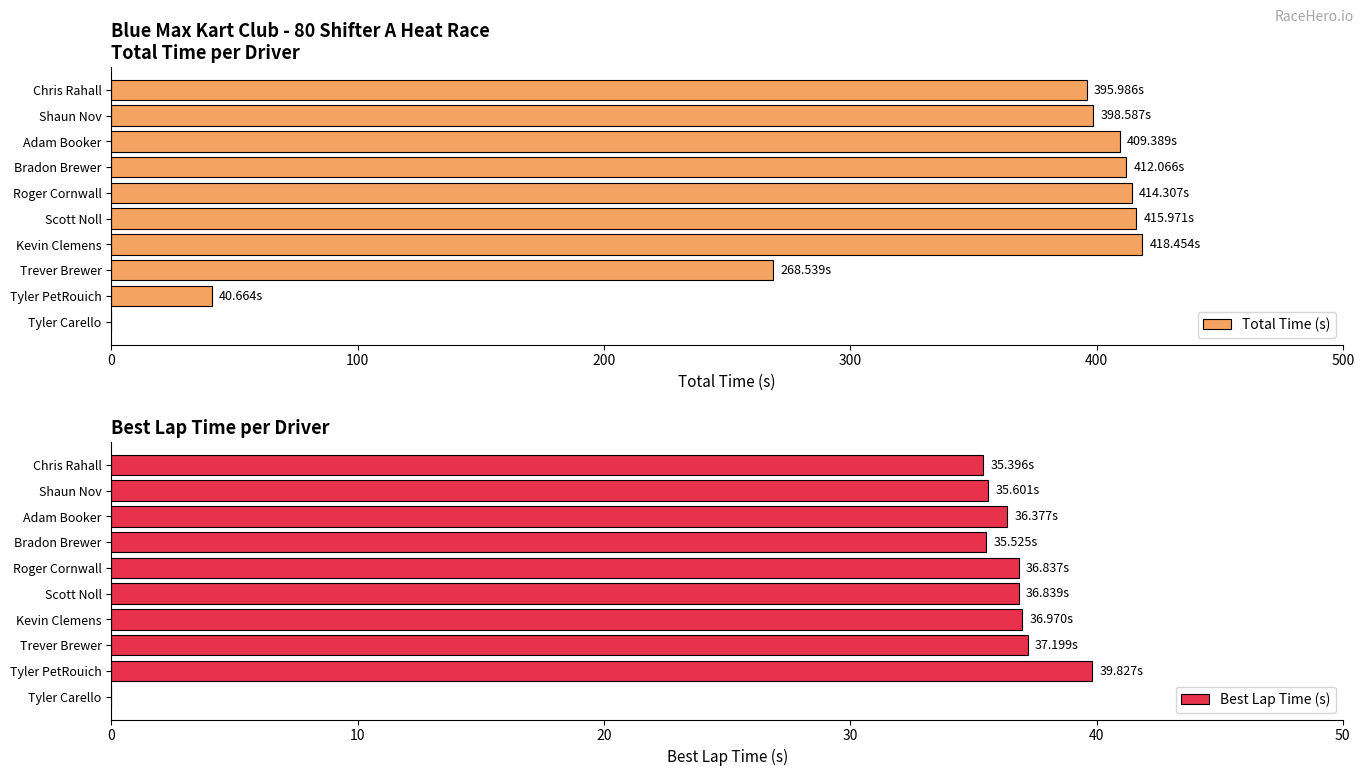

At which label does Best Lap Time (s) reach its peak?

Tyler PetRouich